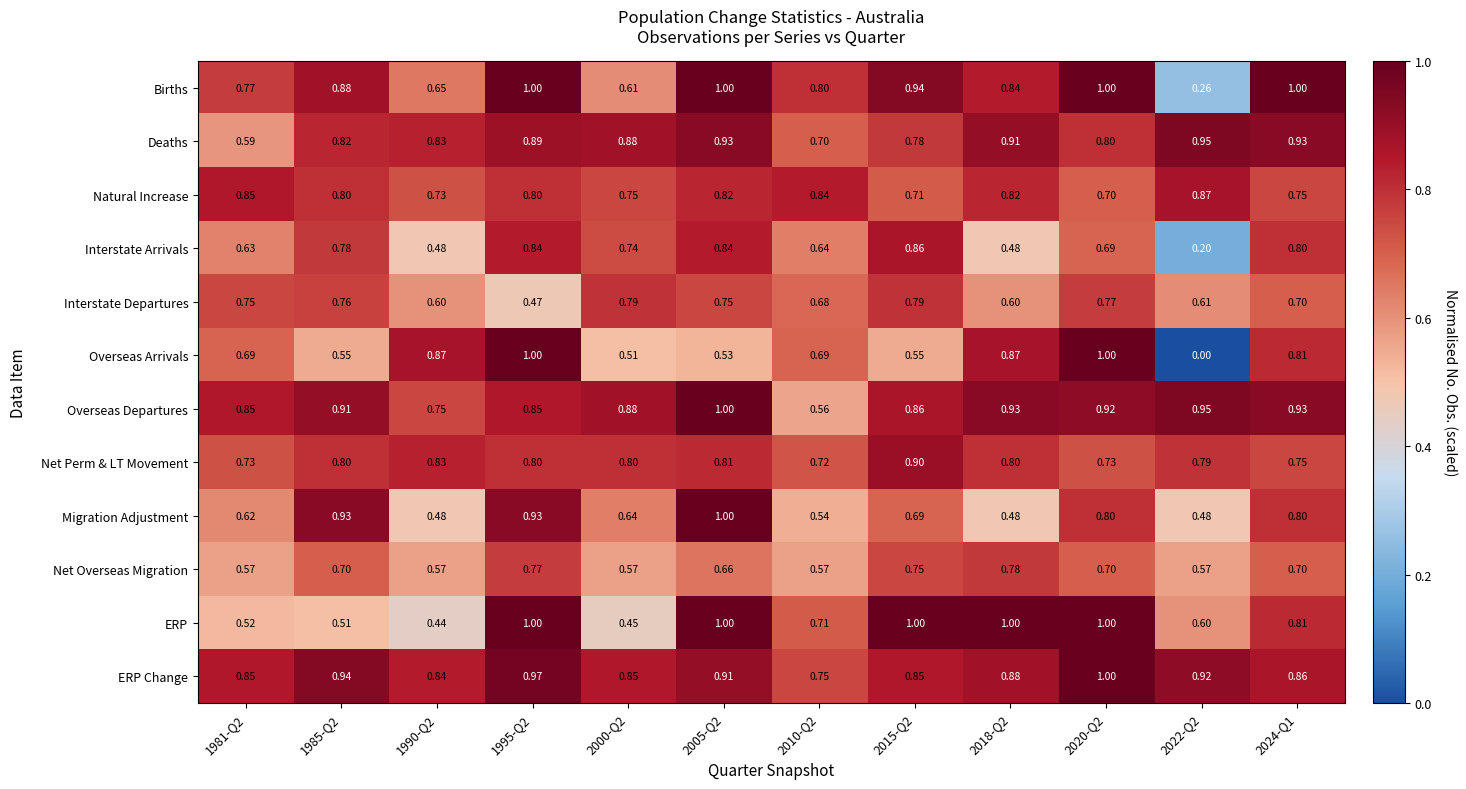

Between 1981-Q2 and 2018-Q2, which series saw the biggest shift?

ERP